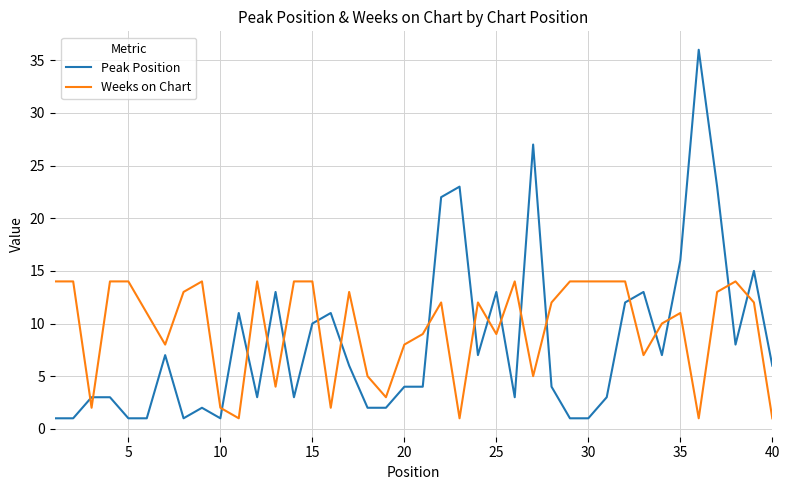

How many intersections are there between Peak Position and Weeks on Chart?

19